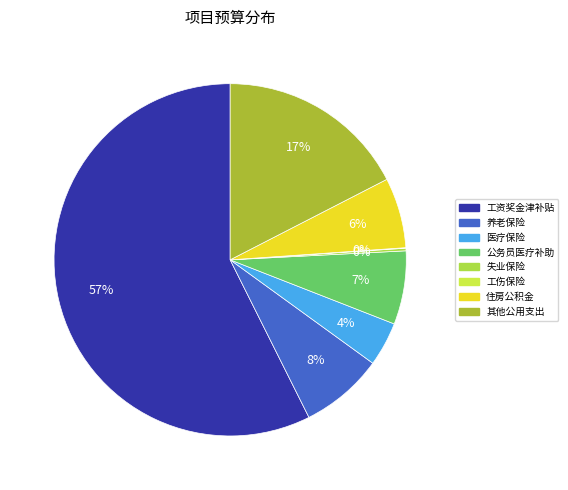

What is the change in value from 工伤保险 to 住房公积金?

+58787.2